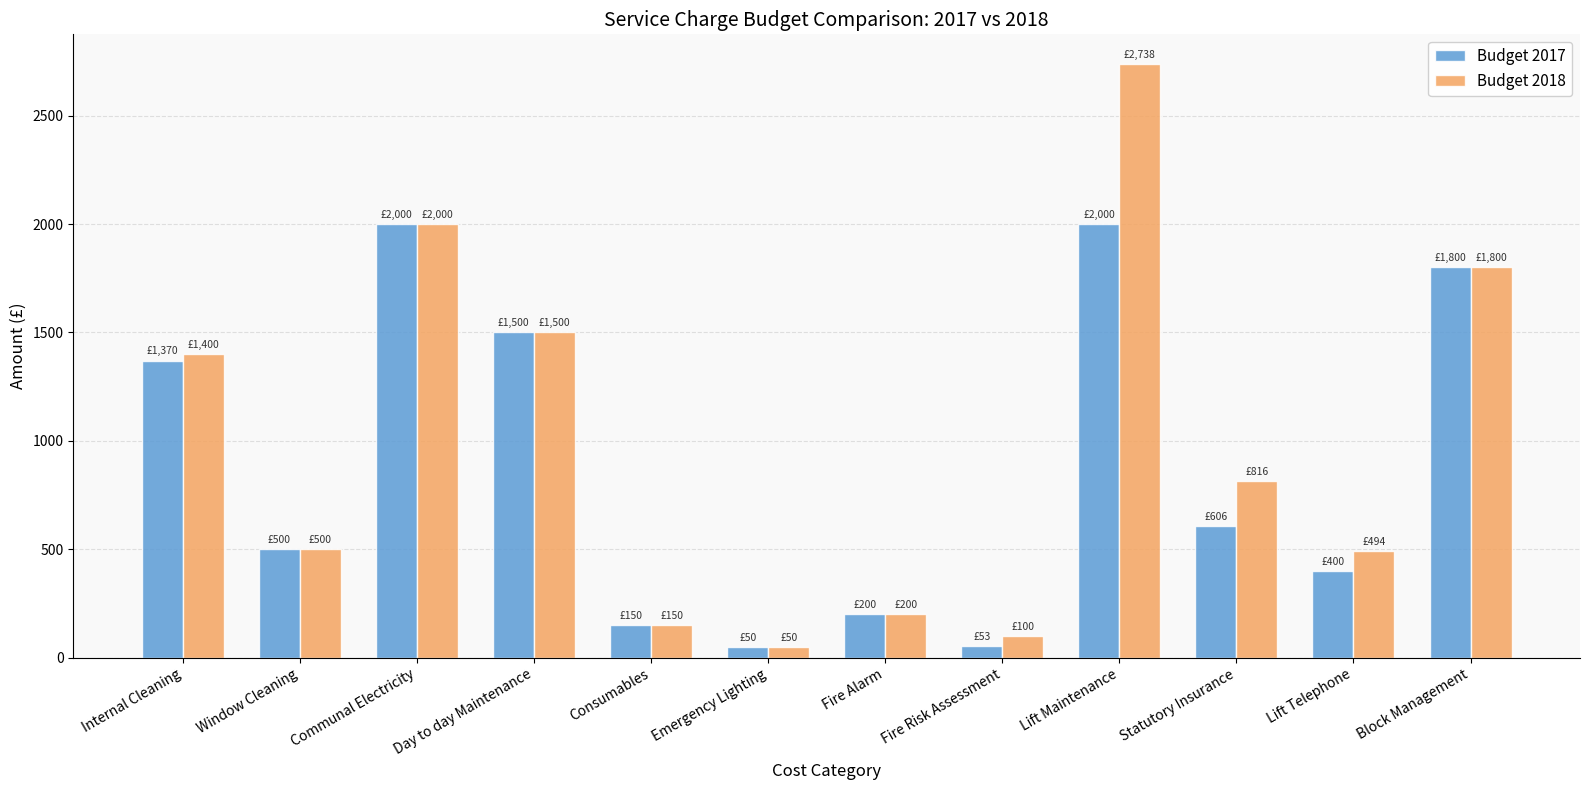

What is the total value across all series at Consumables?

300.0